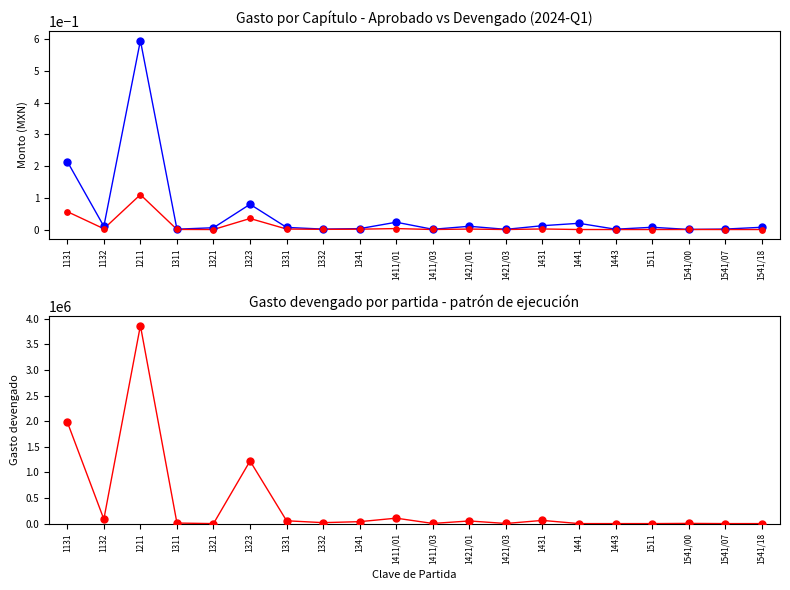

Which series reaches the maximum Y coordinate?

Gasto devengado